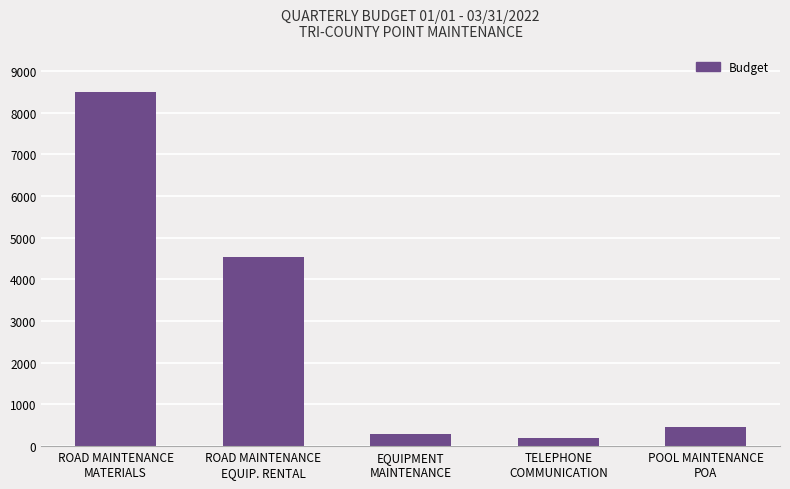

At which label is the value closest to 4347?

ROAD MAINTENANCE
EQUIP. RENTAL